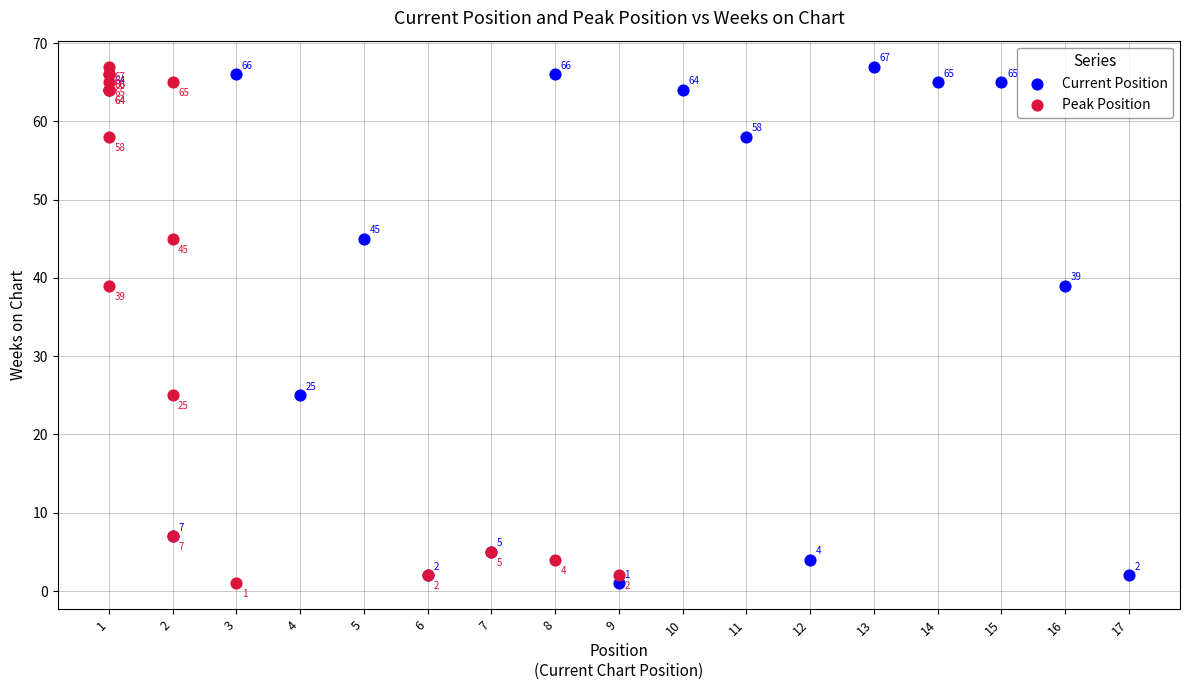

What are all the series names shown in the legend?

Current Position, Peak Position